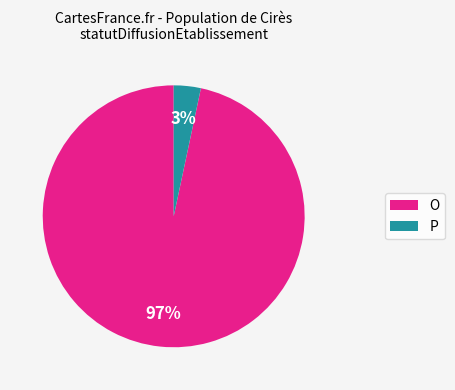

How many slices are in this pie chart?

2